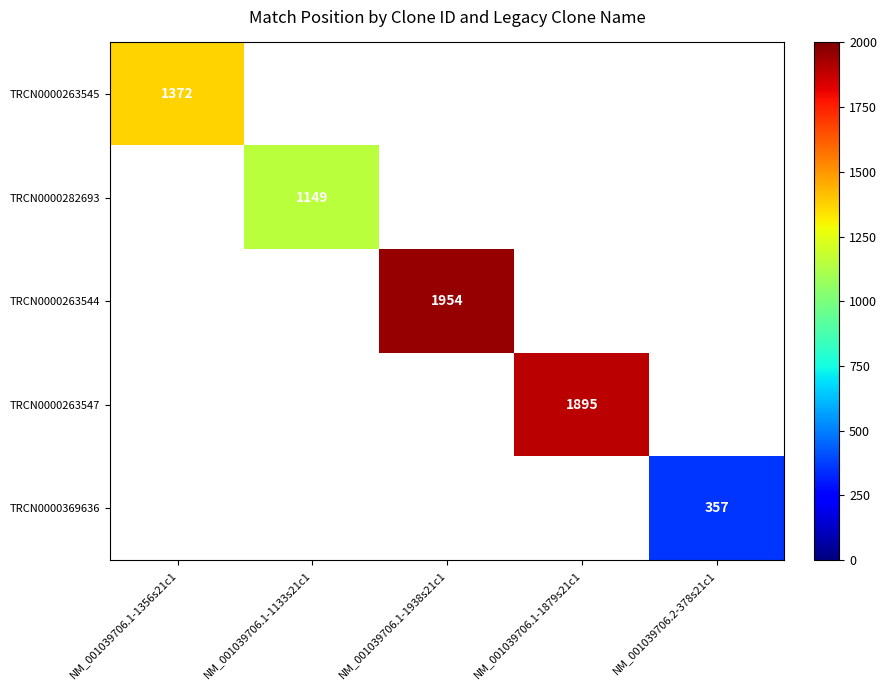

The TRCN0000263544 series shows 1954 at NM_001039706.1-1938s21c1. True or false?

True